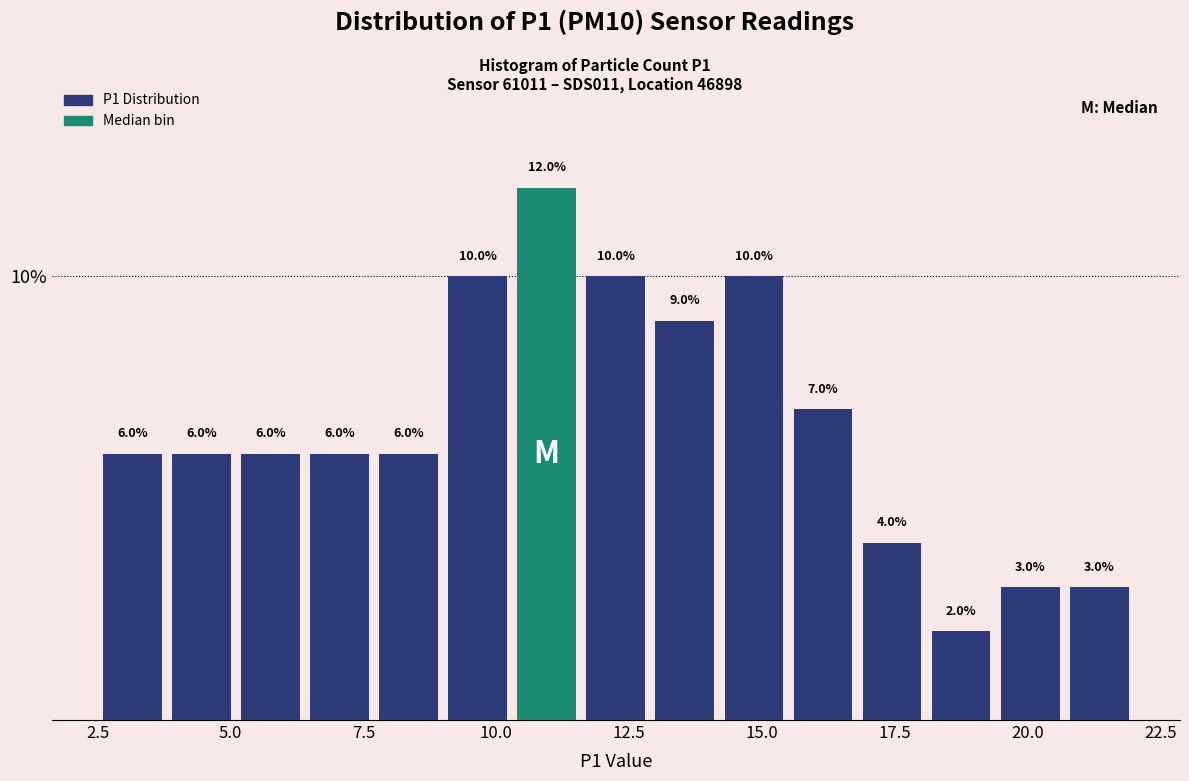

Read against the x-axis, roughly where is the centre of the tallest bar?

11.0